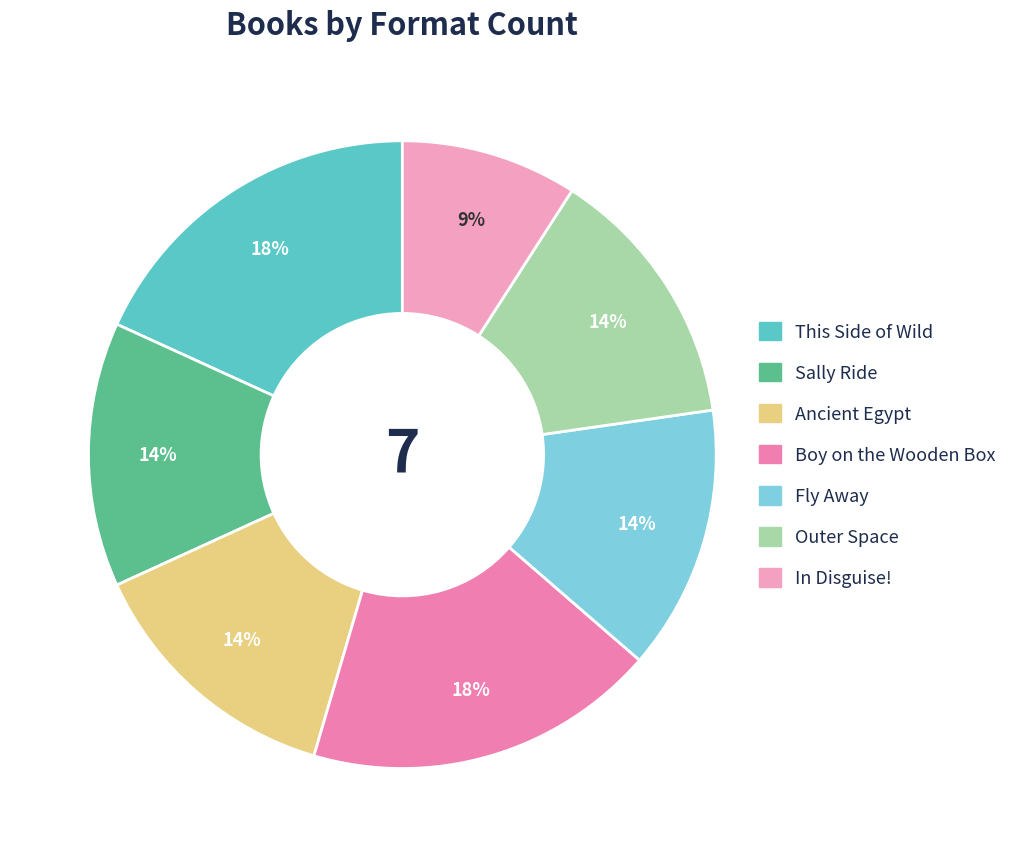

To the nearest percent, what percentage of the pie is In Disguise!?

9%